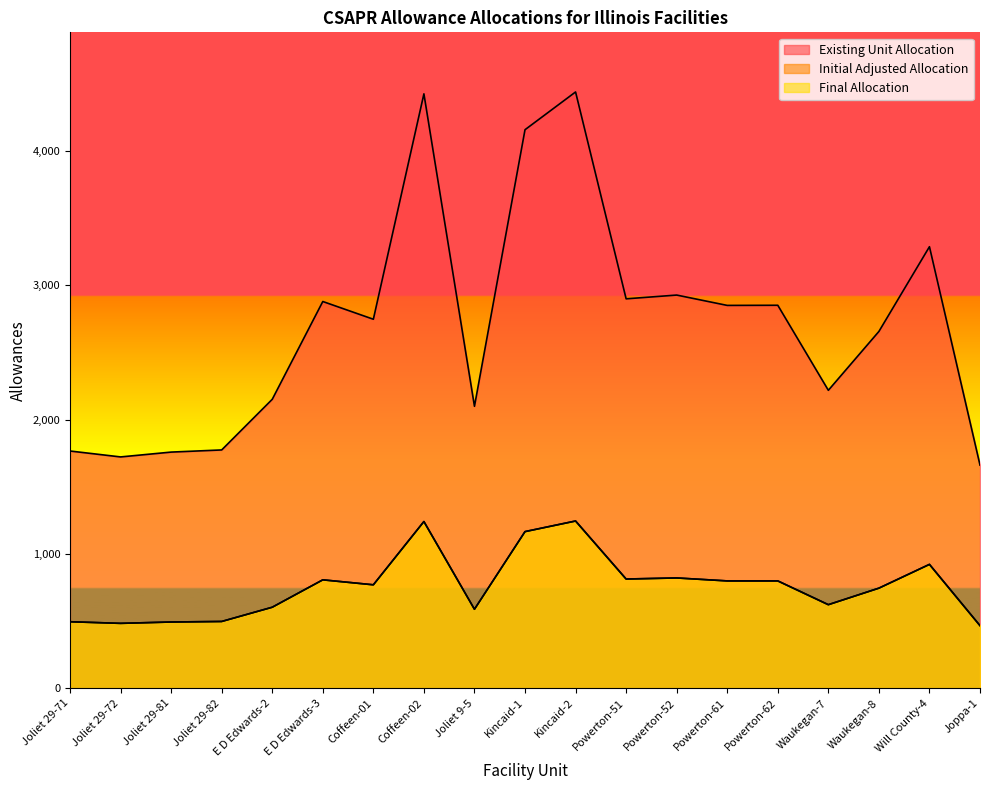

In Final Allocation, how many points are lower than both neighbors (excluding endpoints)?

5